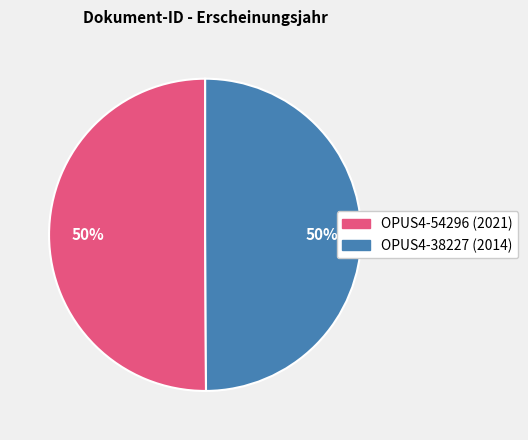

Approximately how many times larger is the value at OPUS4-38227 compared to OPUS4-54296?

1.0